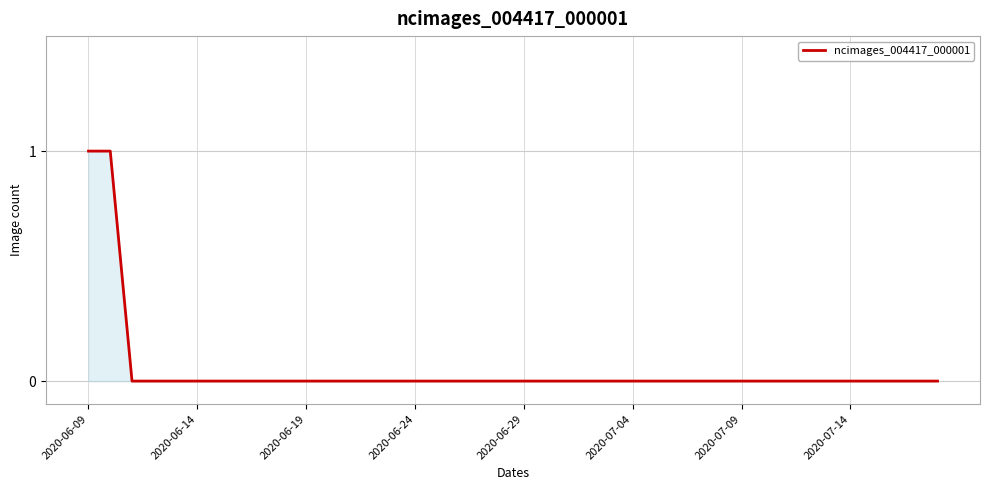

Is it true that the value at 2020-07-09 is -1?

False